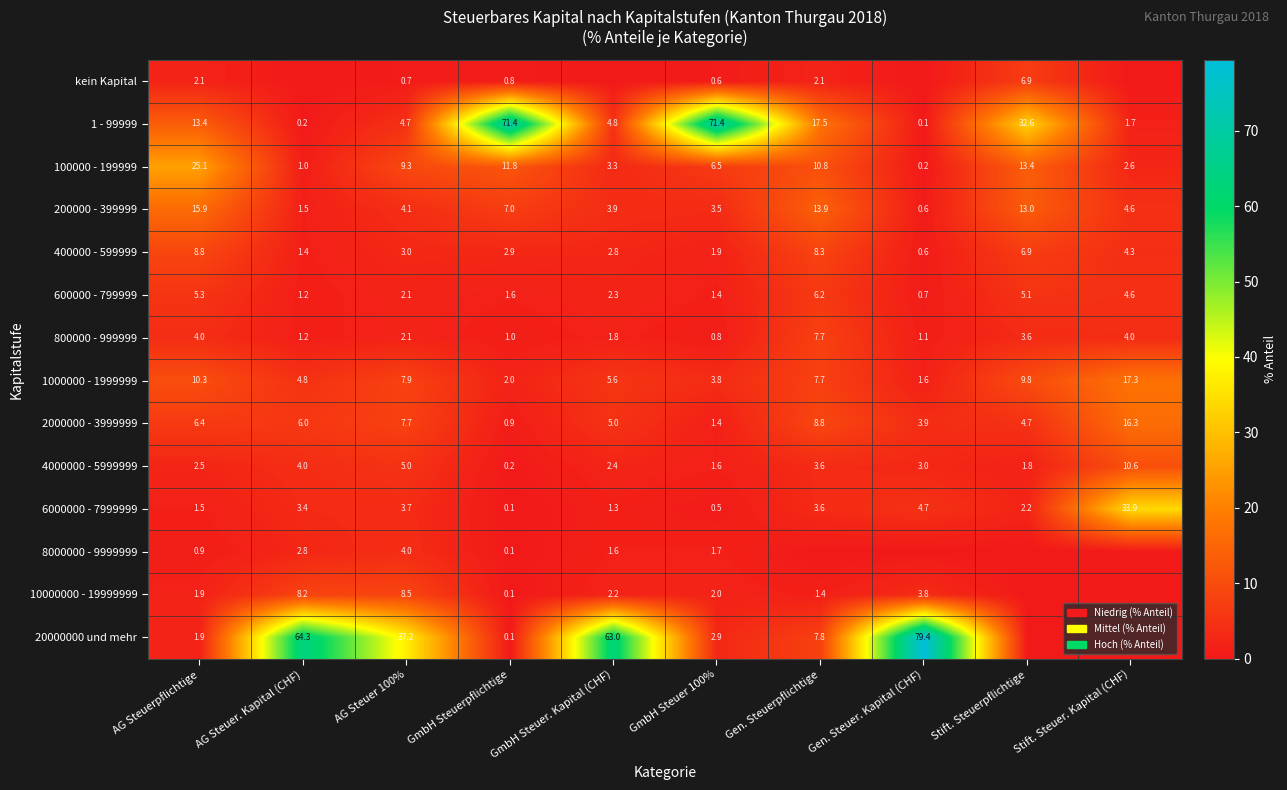

At which category does the chart reach its peak across all series?

Gen. Steuer. Kapital (CHF)